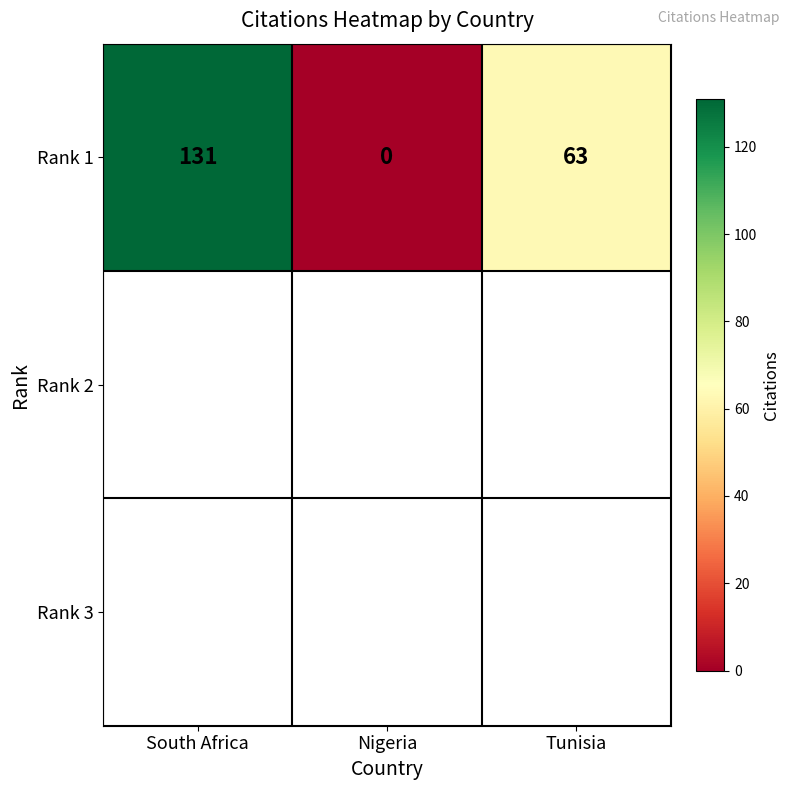

How many data points are less than 63?

1